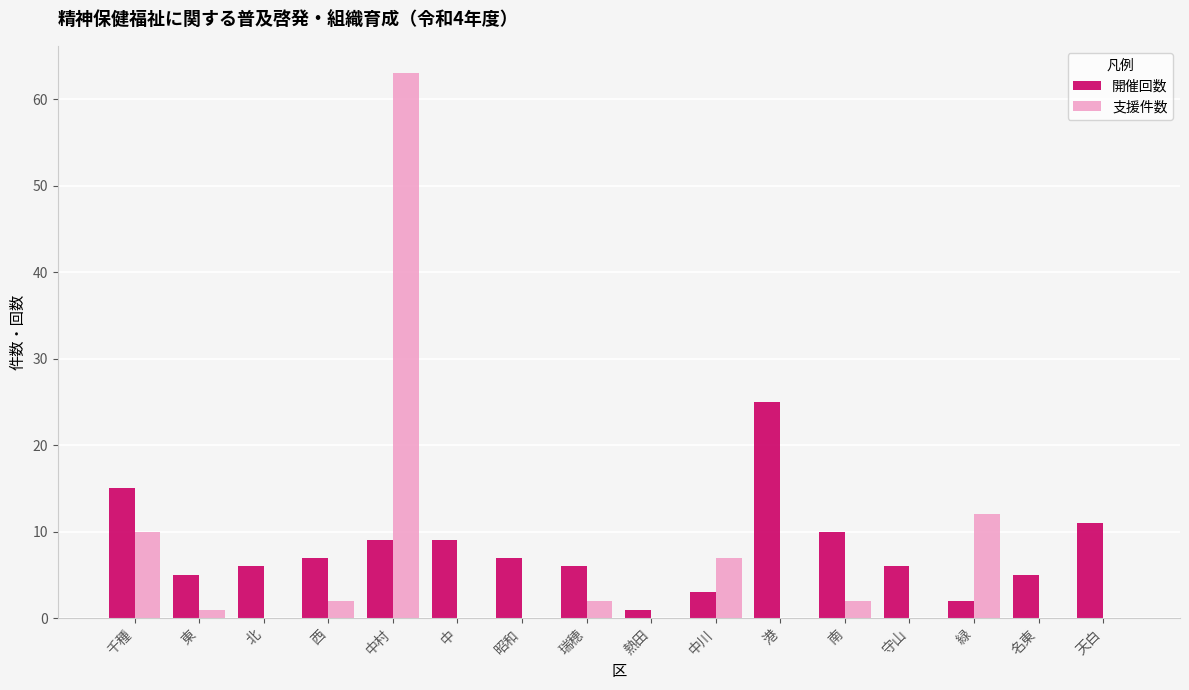

The 支援件数 series shows -30 at 守山. True or false?

False